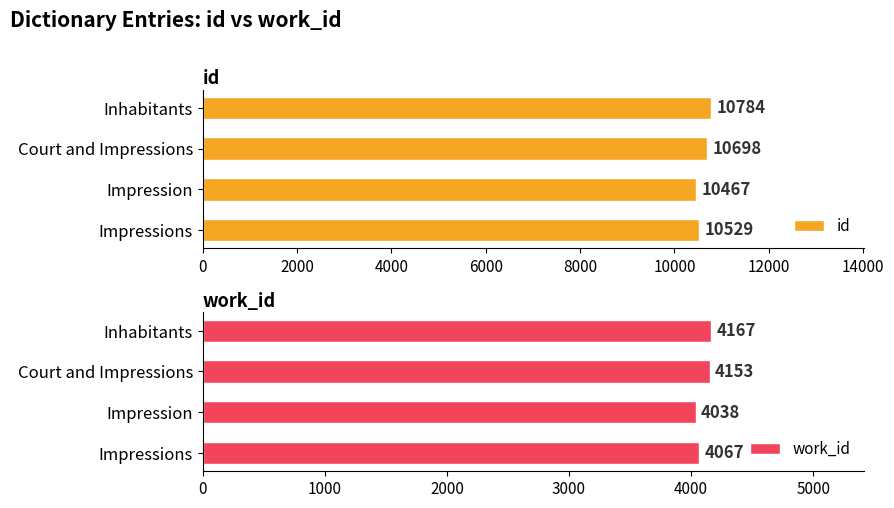

List the labels in order of id value, largest first.

Inhabitants, Court and Impressions, Impressions, Impression